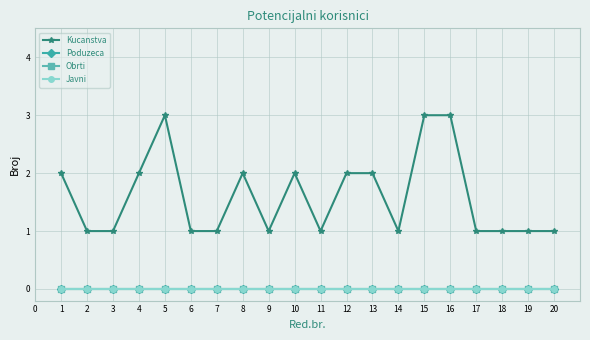

What is the sum of all Kucanstva values?

32